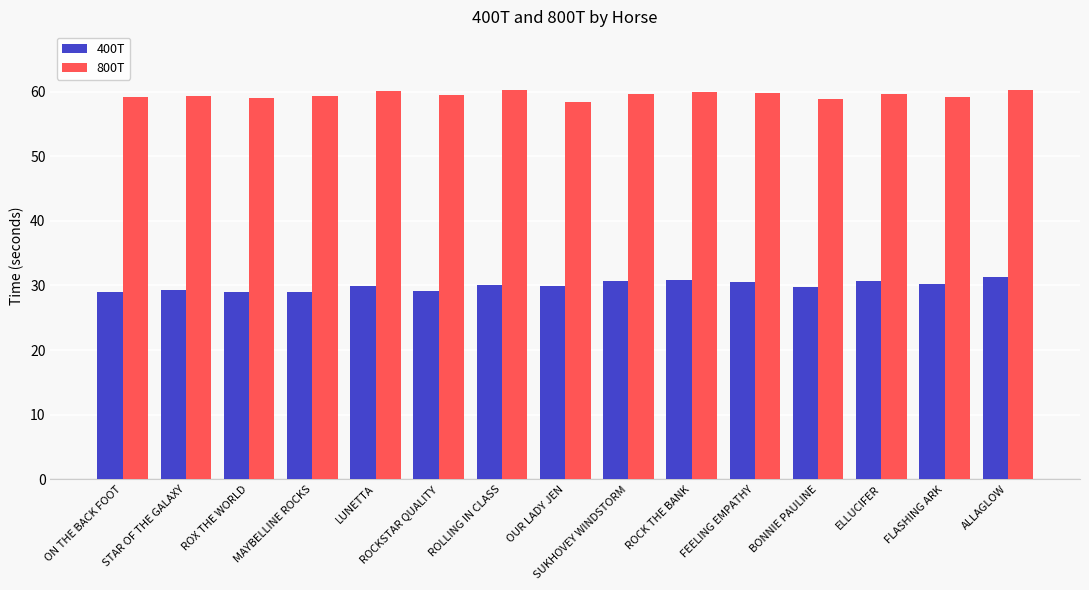

What are all the series names shown in the legend?

400T, 800T